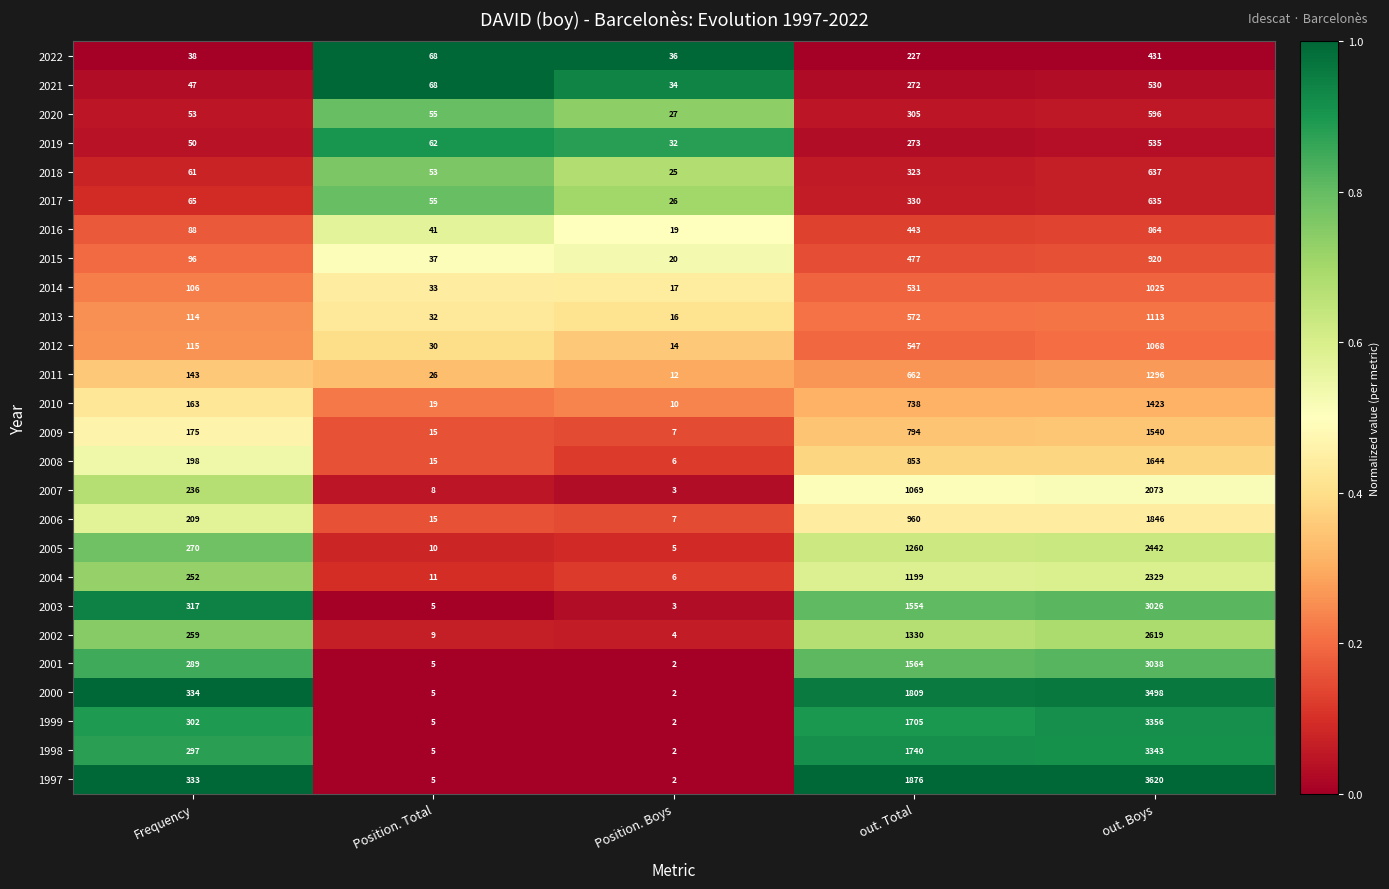

True or false: 2000 has a value of 154 at Frequency.

False